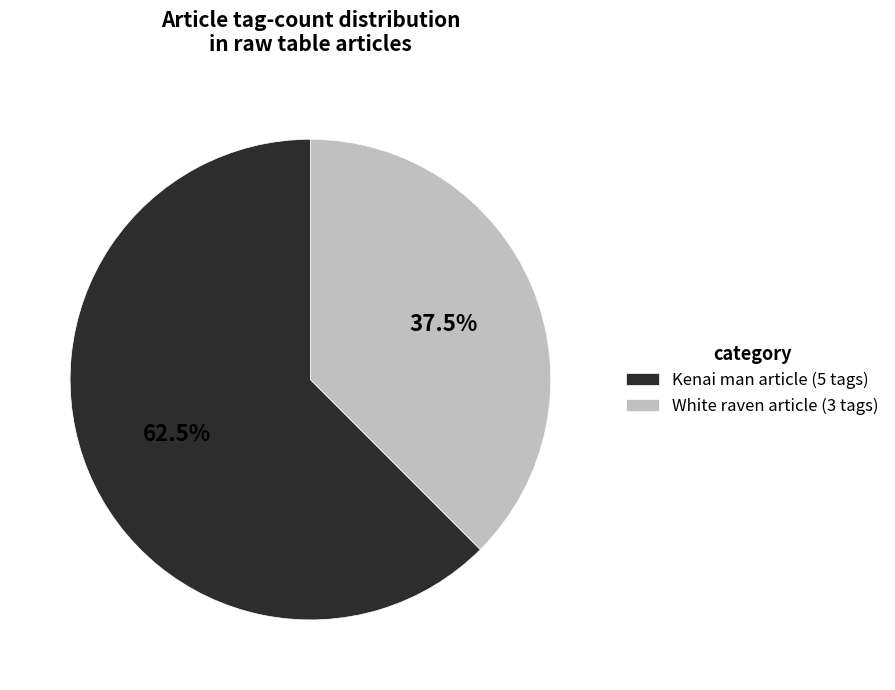

How many segments does this pie chart have?

2